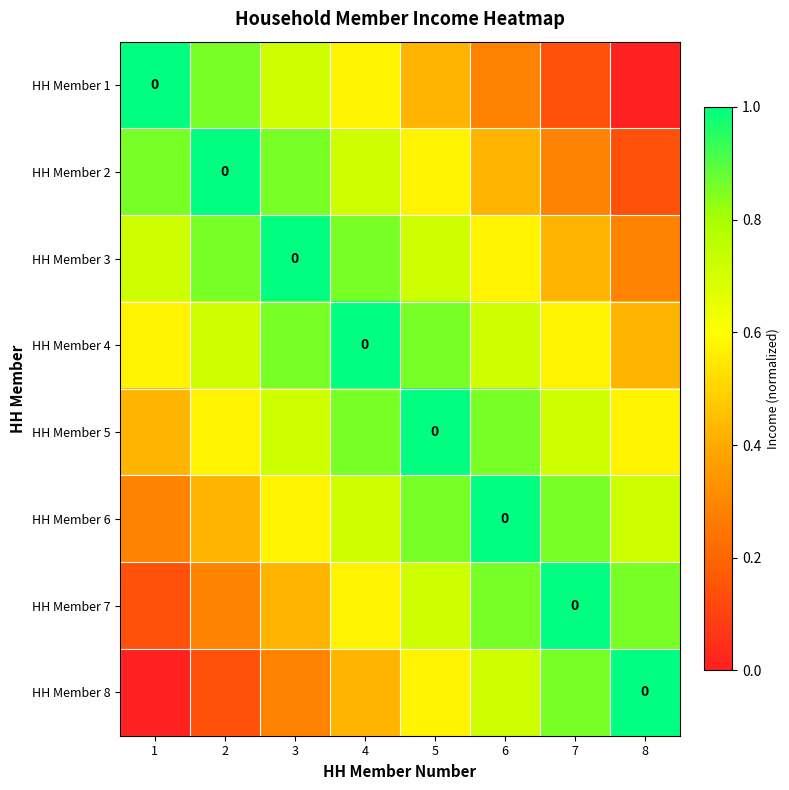

At which category is the sum across all series the highest?

4